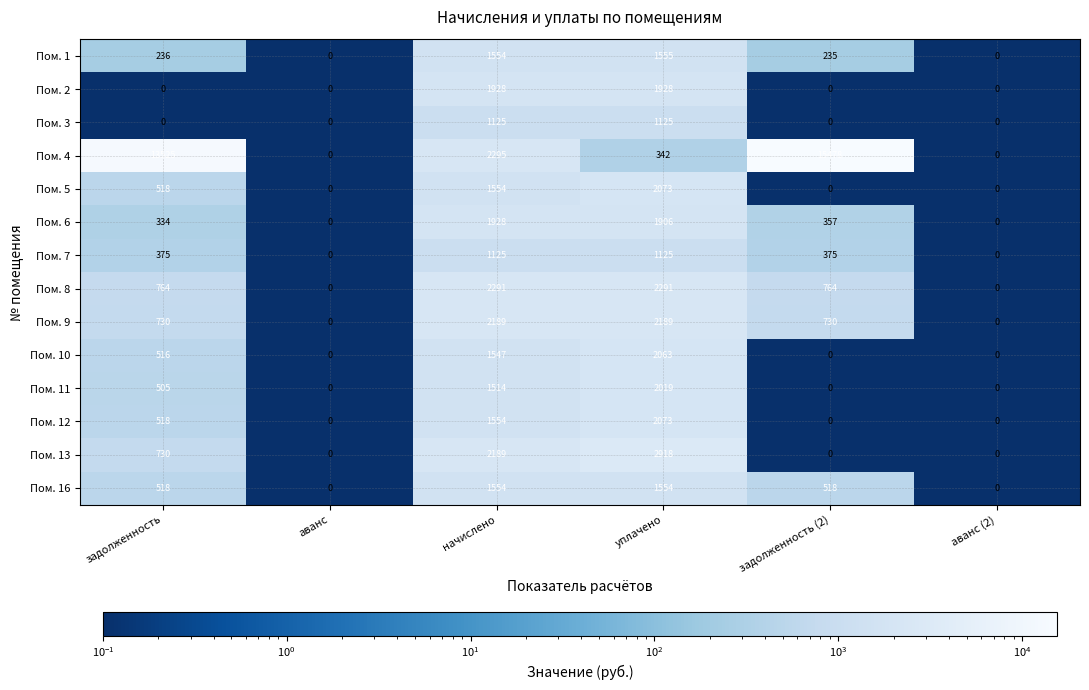

True or false: Пом. 13 has a value of 0 at задолженность (2).

True